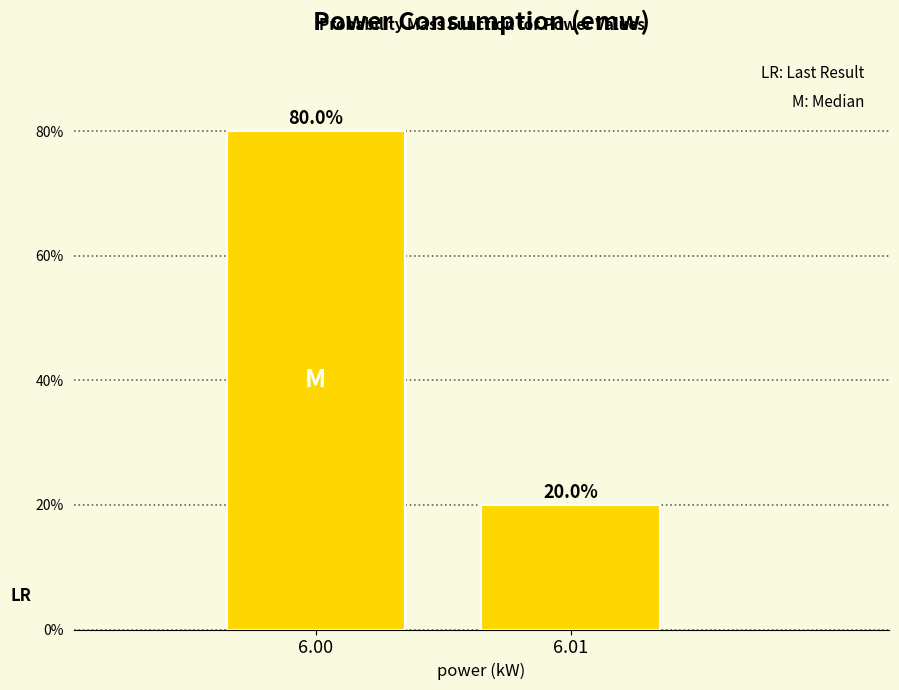

Reading left to right, what are all the values shown in this chart?

80	20